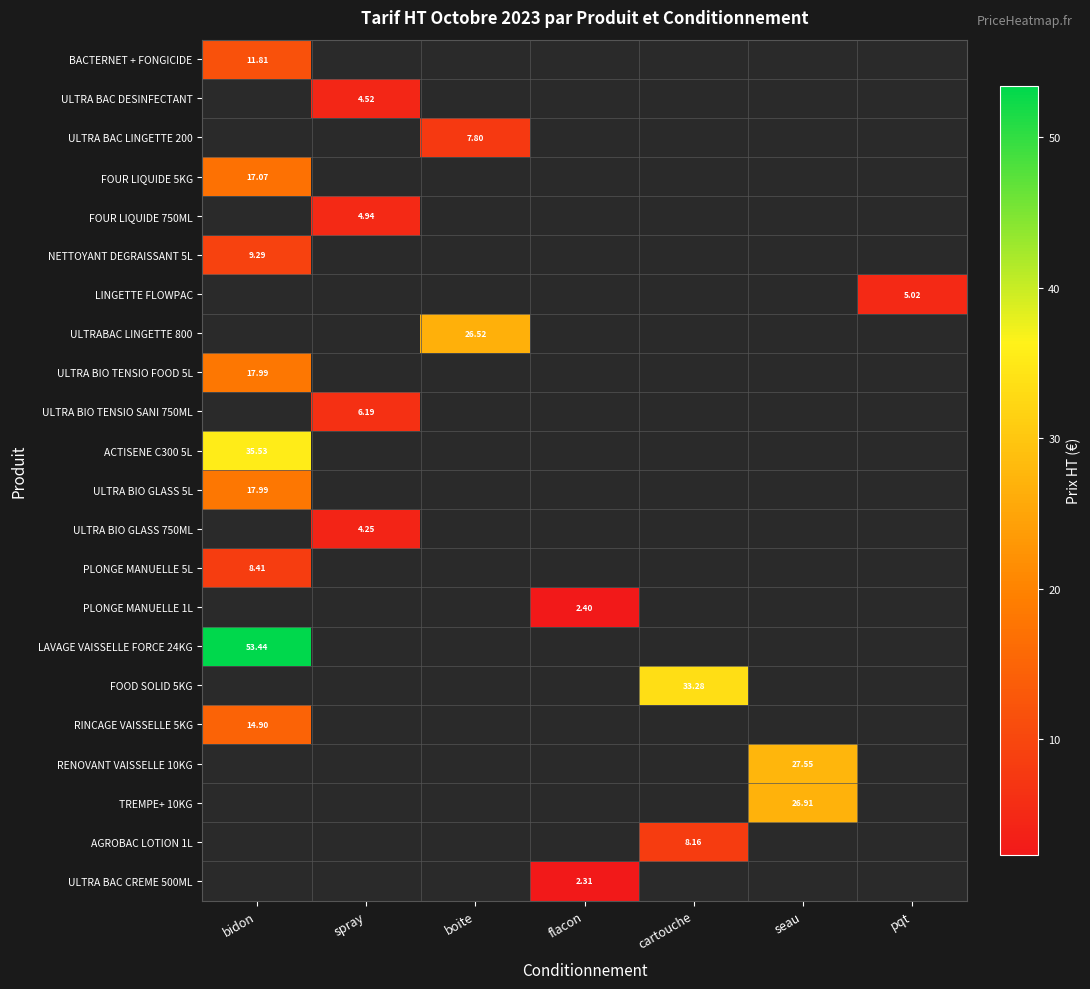

Which category has the highest value in the ULTRA BIO TENSIO SANI 750ML series?

bidon